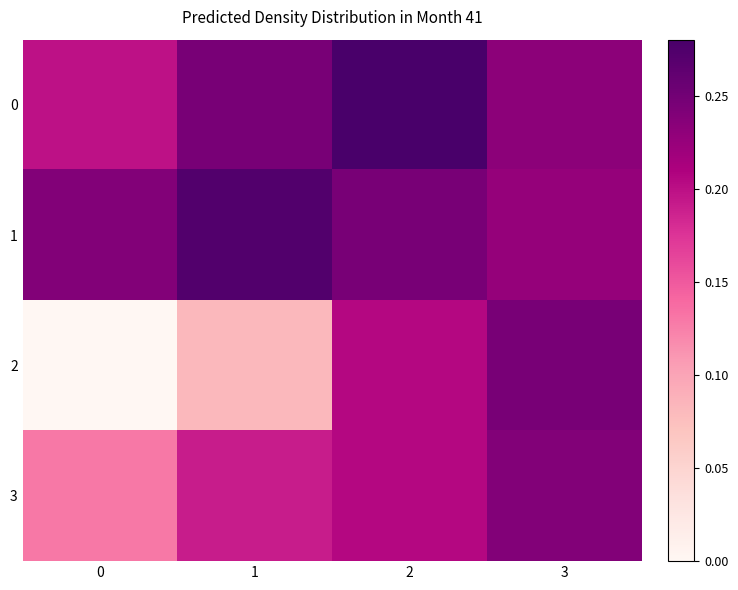

Which has a higher value, 1 or 3?

1